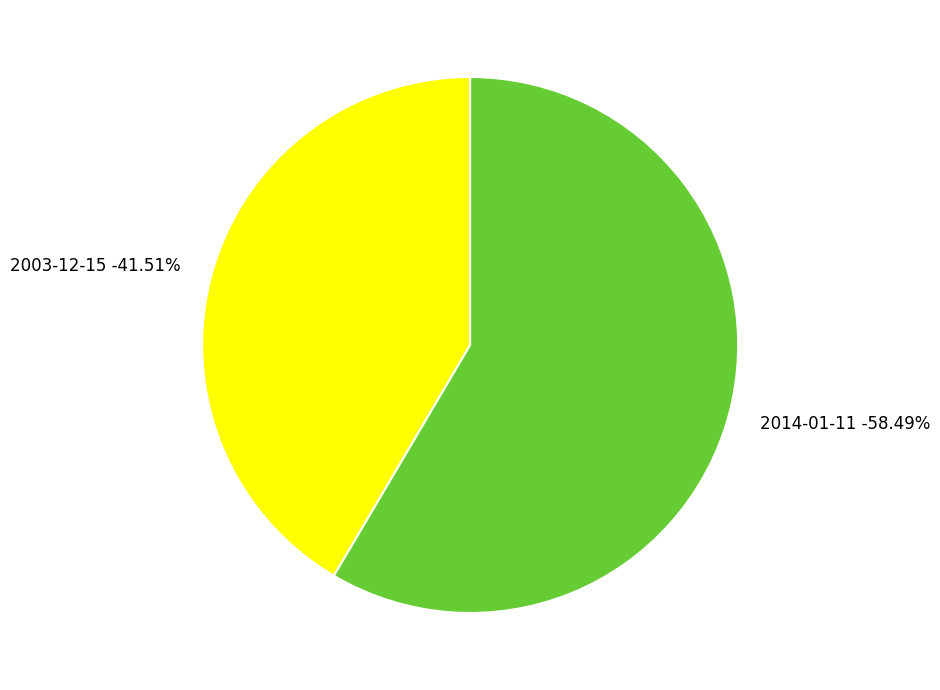

True or false: 2014-01-11 accounts for 58% of the total.

True